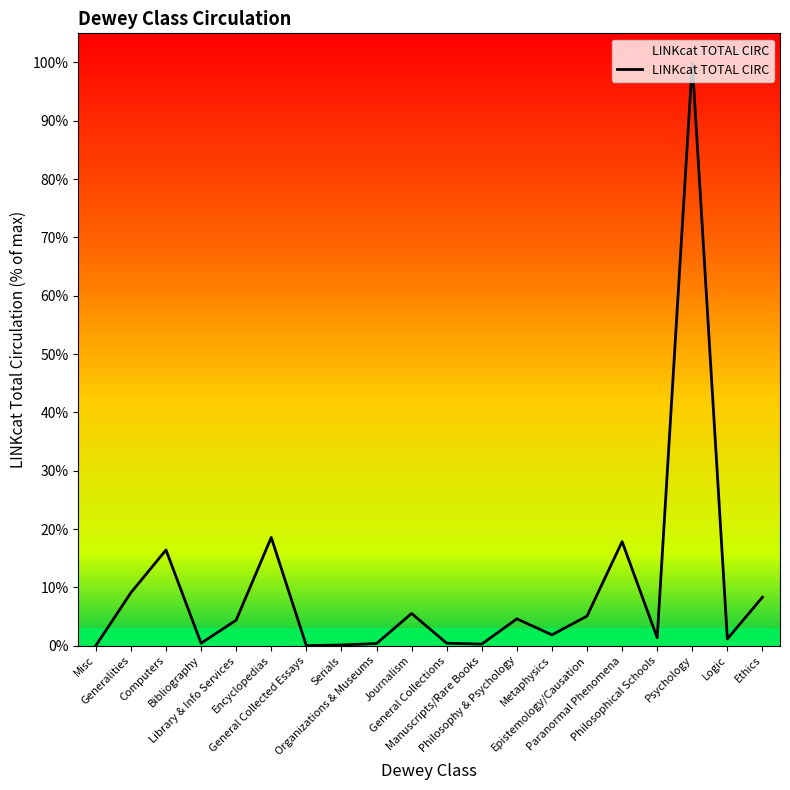

What is the ratio of the value at Philosophy & Psychology to the value at Paranormal Phenomena?

0.3